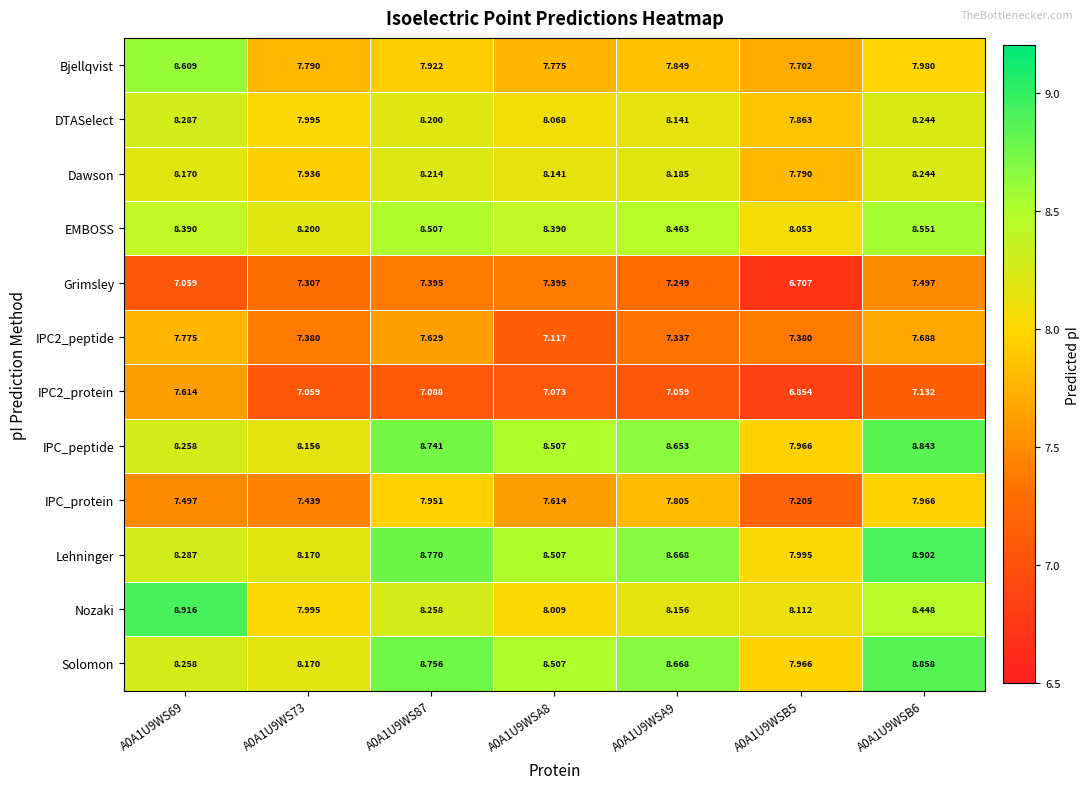

Which series has the largest range (max minus min)?

Nozaki